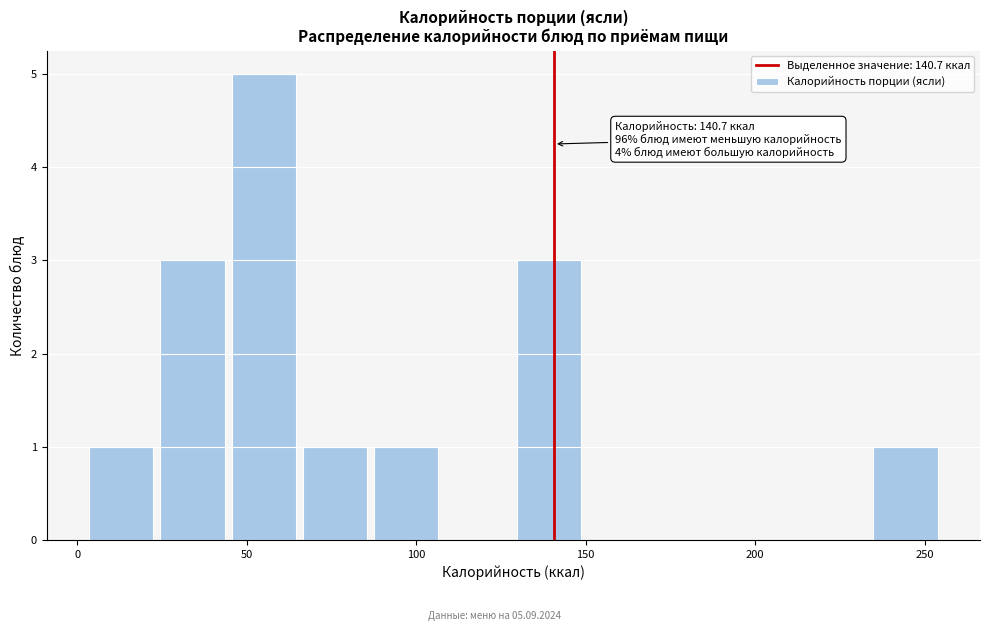

Over which range of the x-axis is the bar tallest?

45 to 65